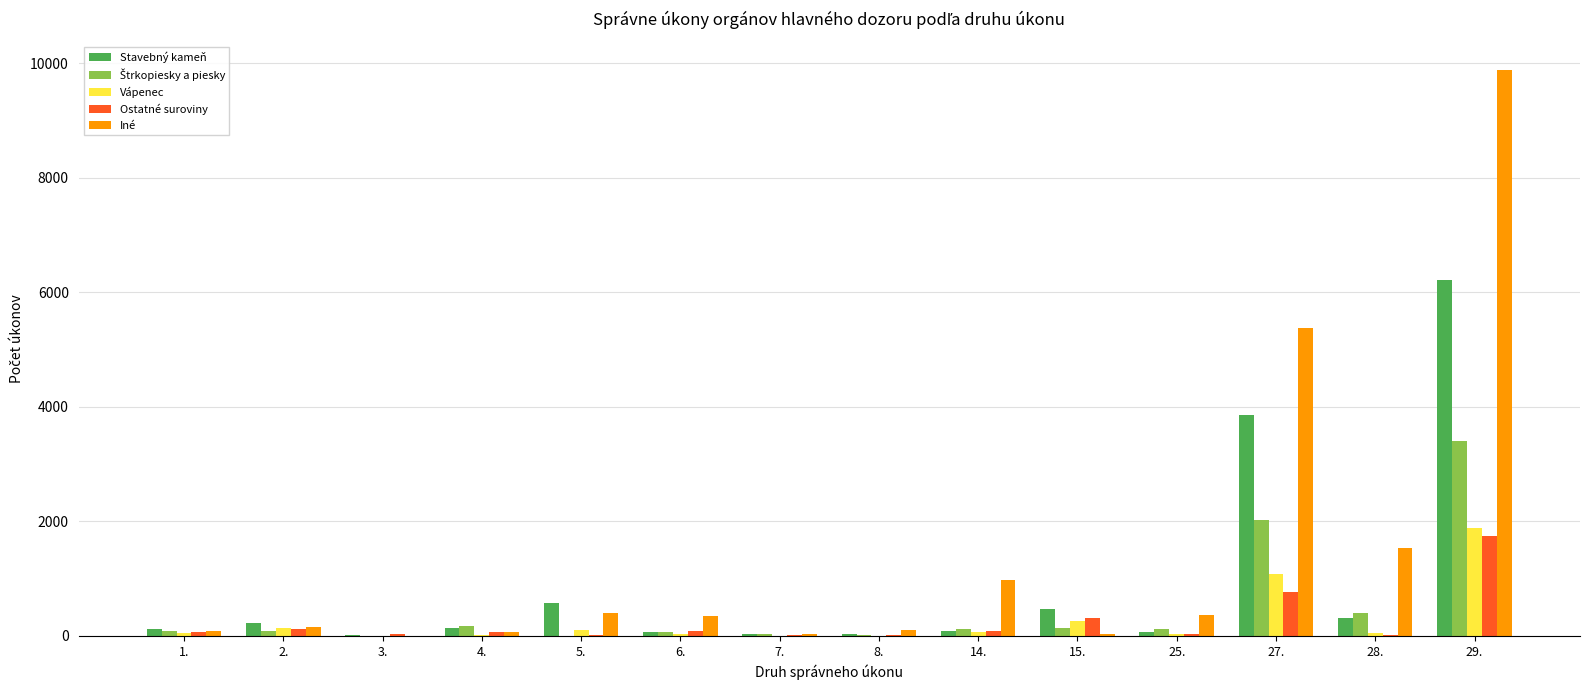

Which series has the largest total across all categories?

Iné